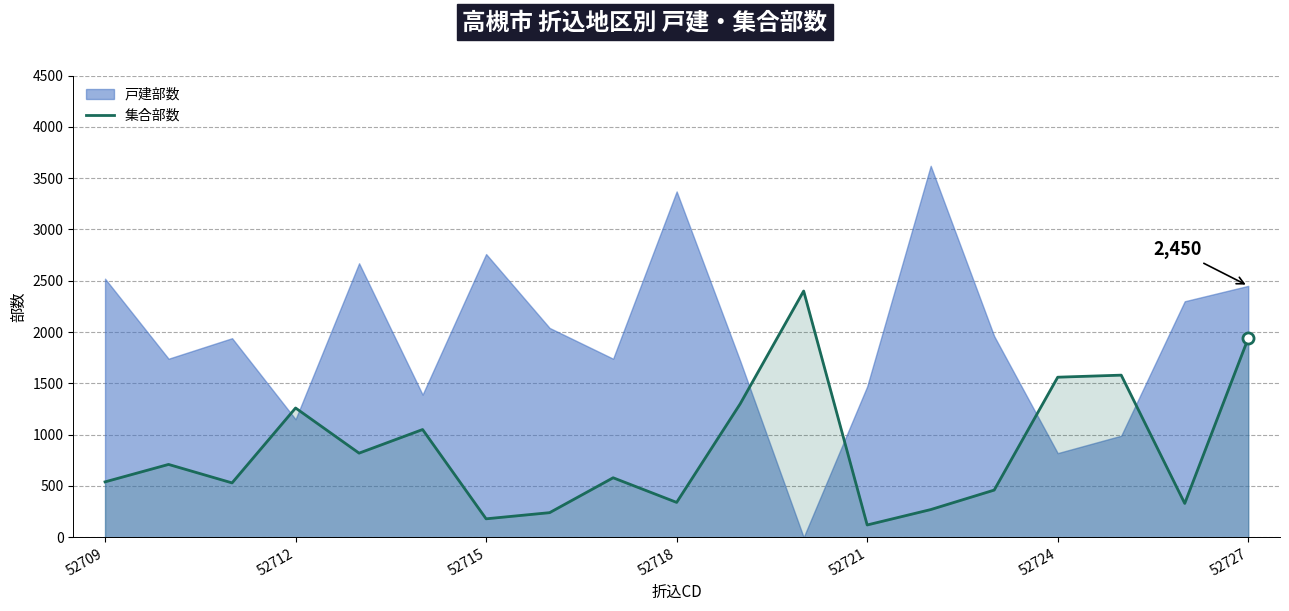

True or false: 集合部数 has a value of 1560 at 52724.

True